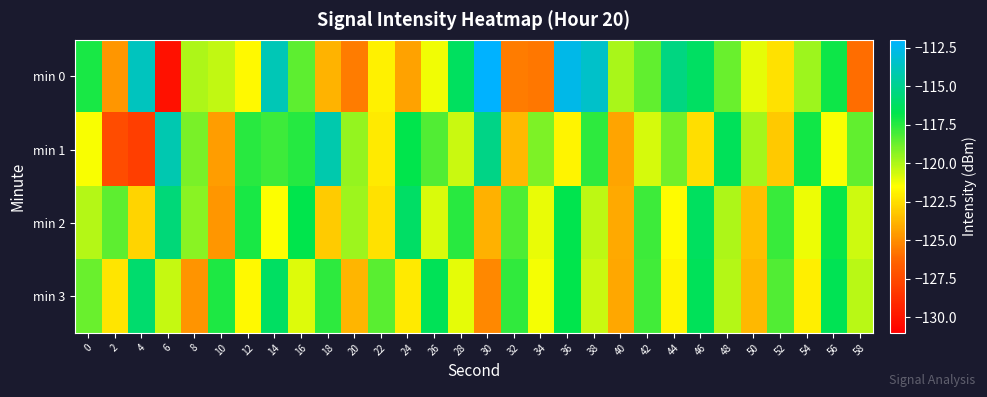

Between 0 and 36, which is larger?

36